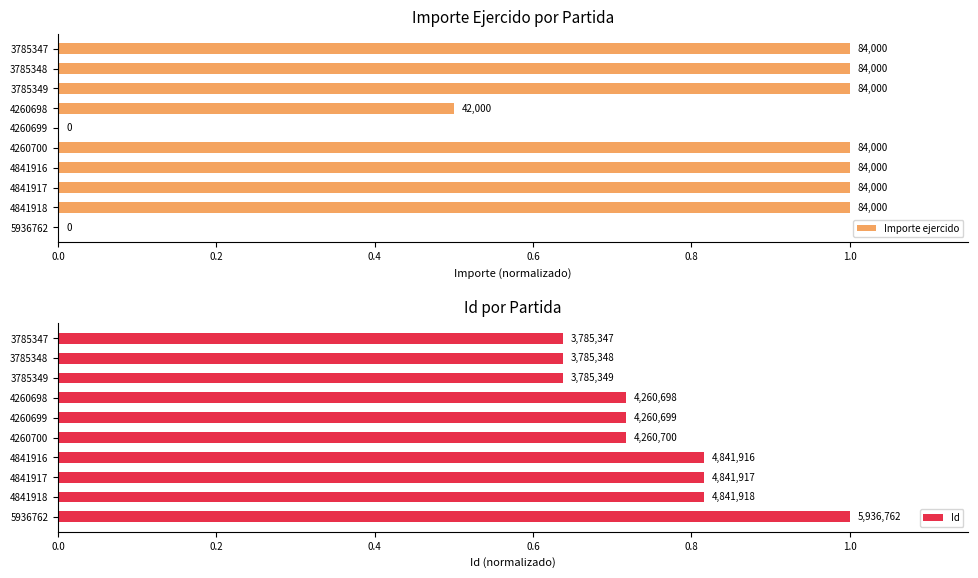

Is it true that Importe ejercido equals 0.7 at 4260698?

False